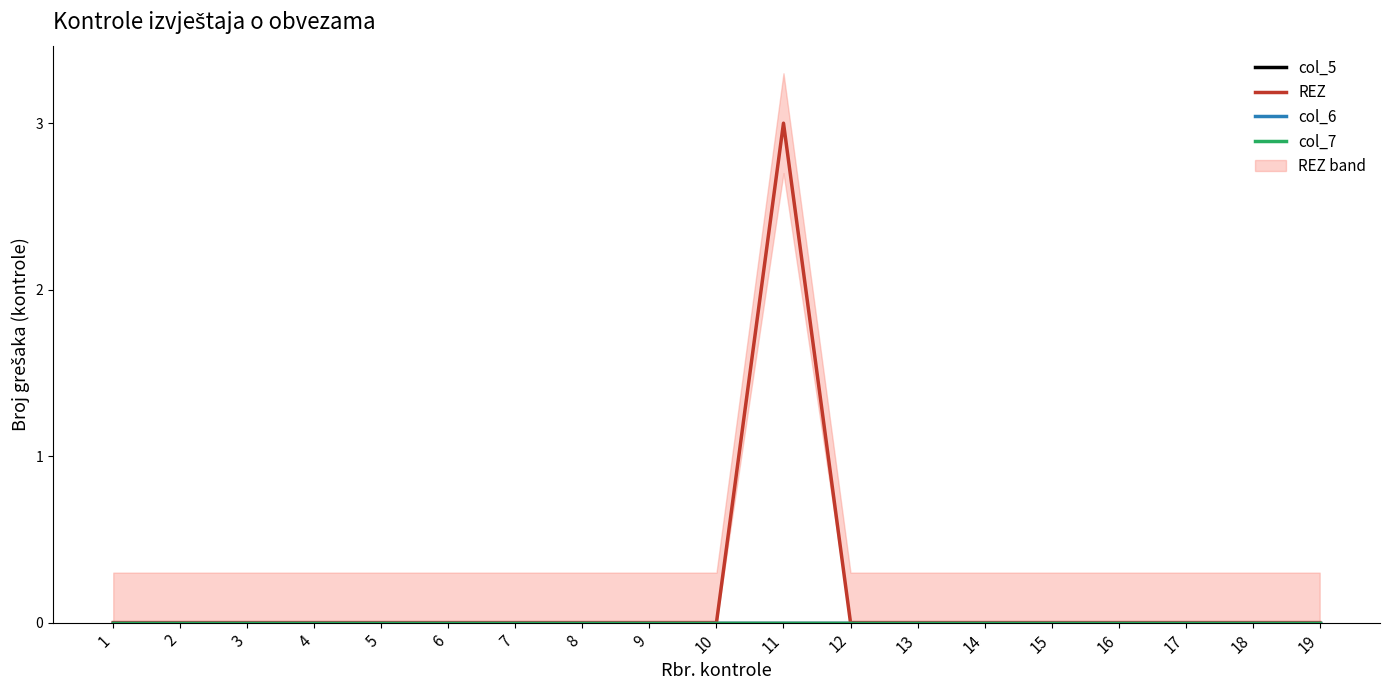

How many categories are shown in the chart?

19